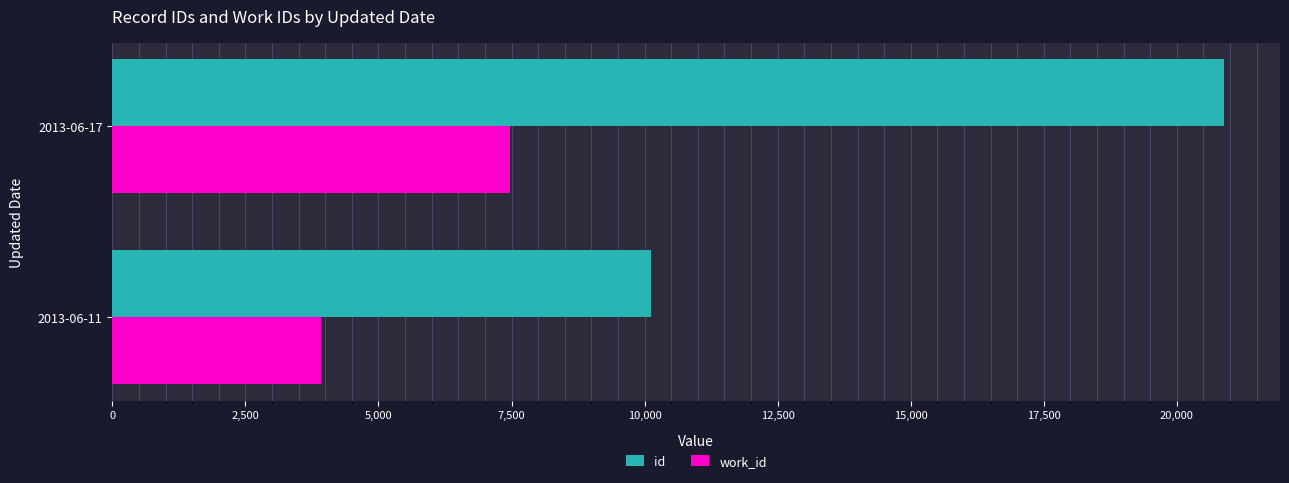

How many data points in work_id are less than 7468?

1